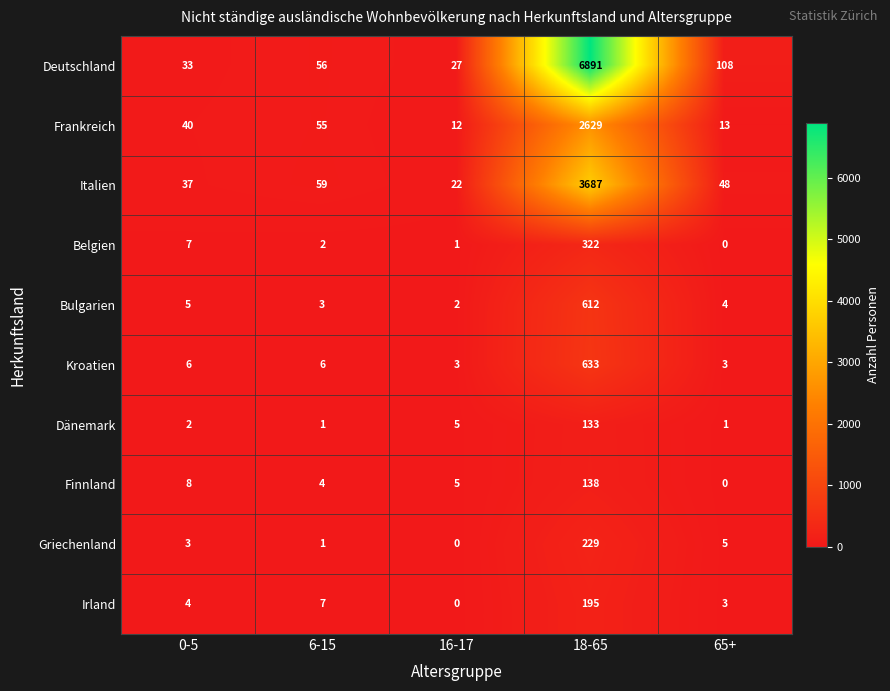

Count the number of data series in this chart.

10